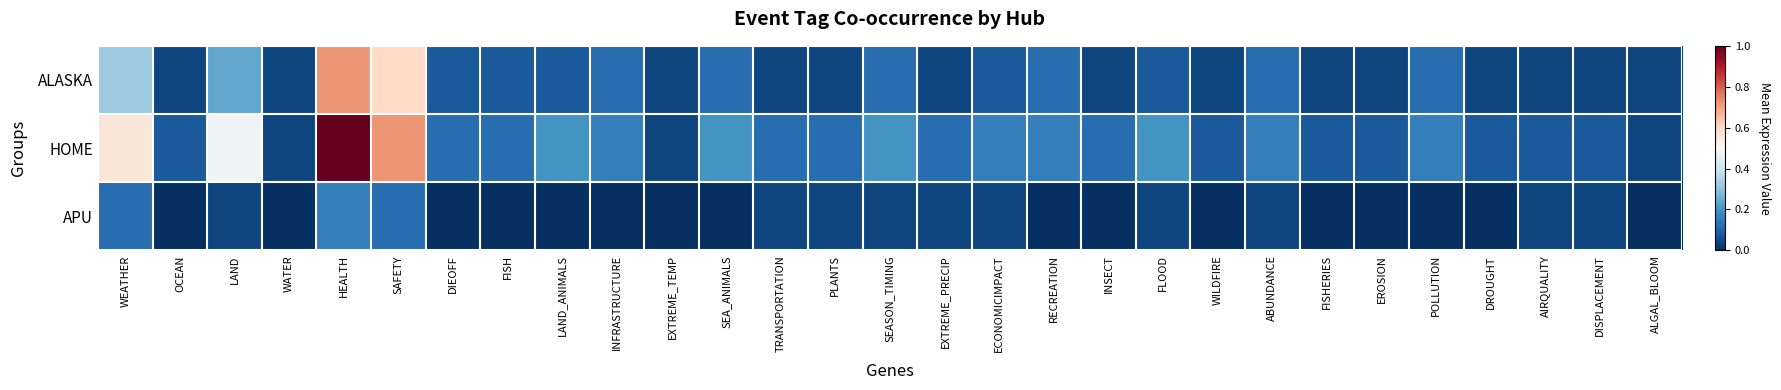

How many categories are shown in the chart?

29